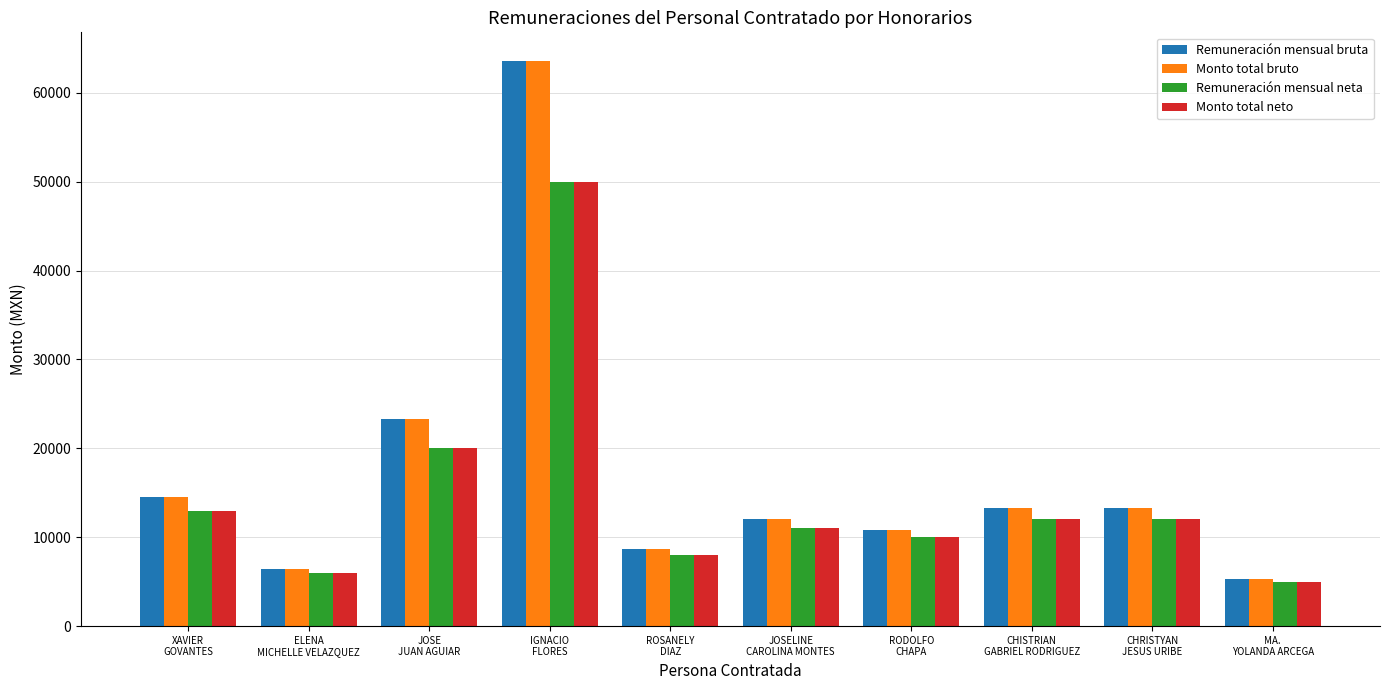

What value does the Monto total bruto series have at JOSELINE
CAROLINA MONTES?

12053.5